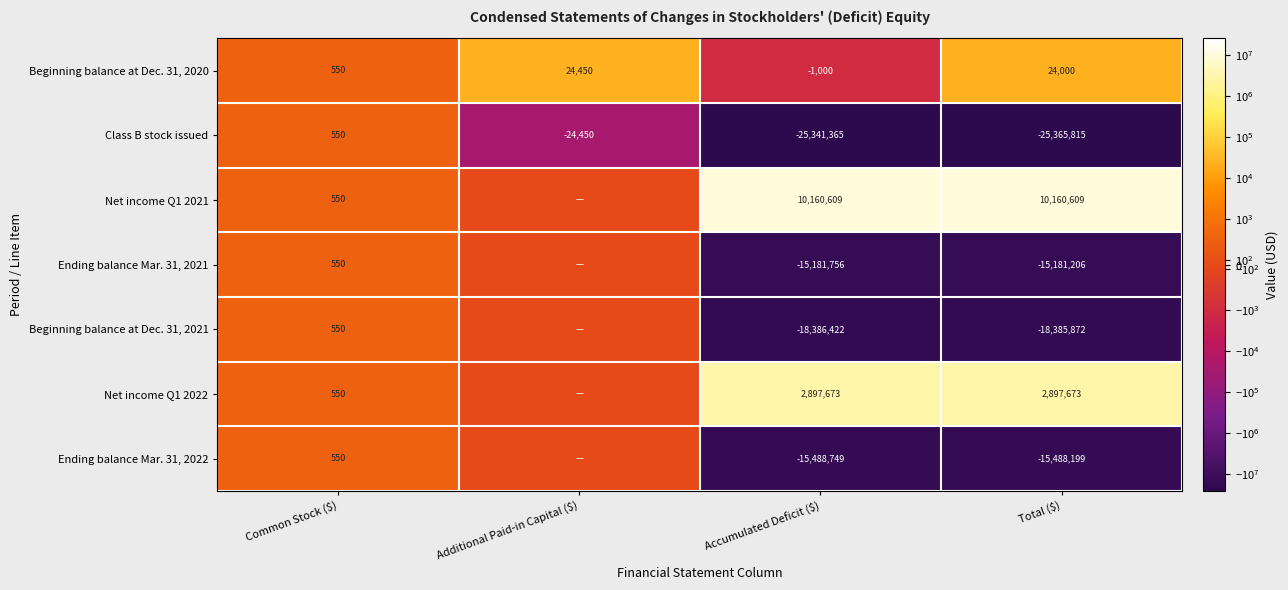

What is the approximate value of Beginning balance at Dec. 31, 2020 at Accumulated Deficit ($)?

-1000